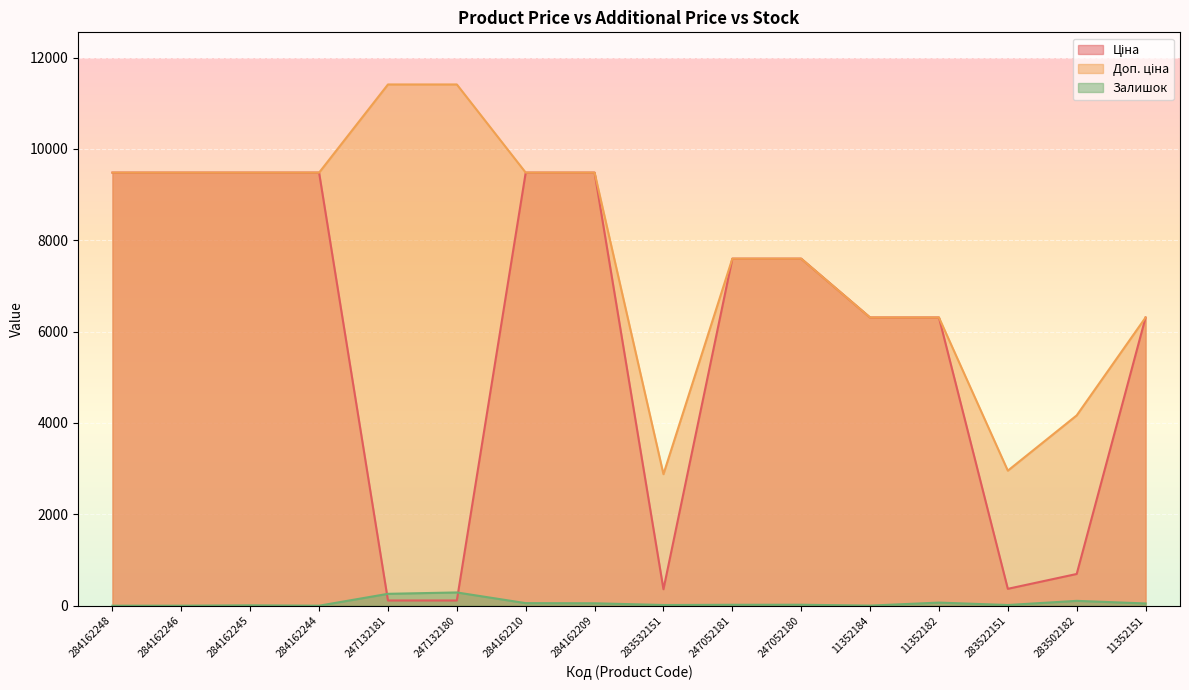

The Ціна series shows 3346.1 at 284162246. True or false?

False